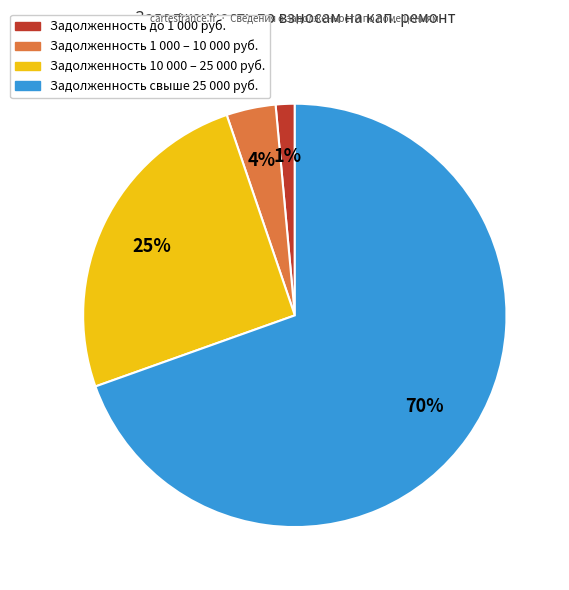

To the nearest percent, what is the average slice percentage?

25%